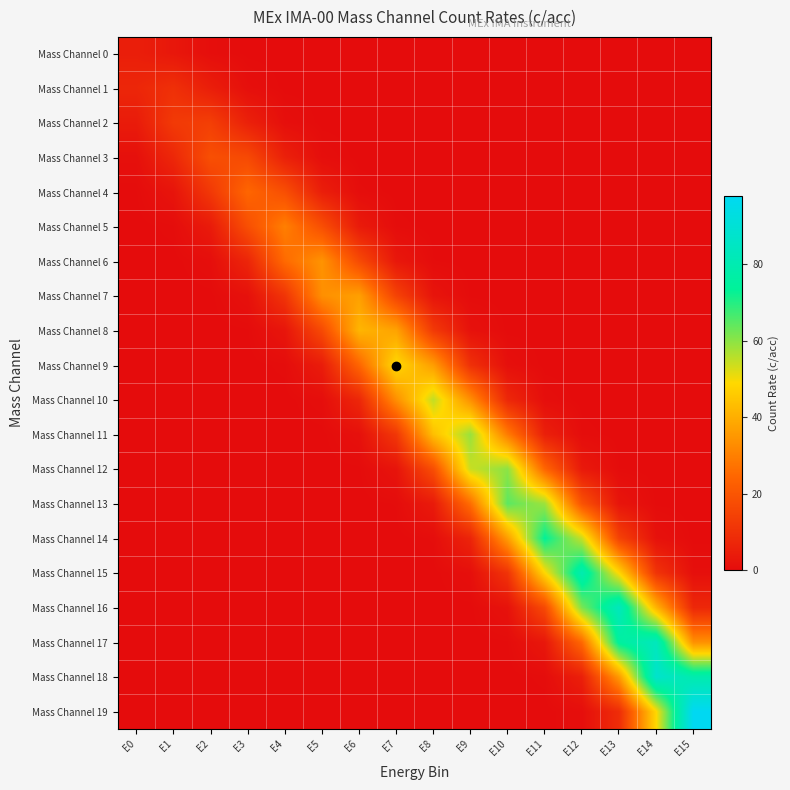

Which has a higher value, E6 or E10?

E6